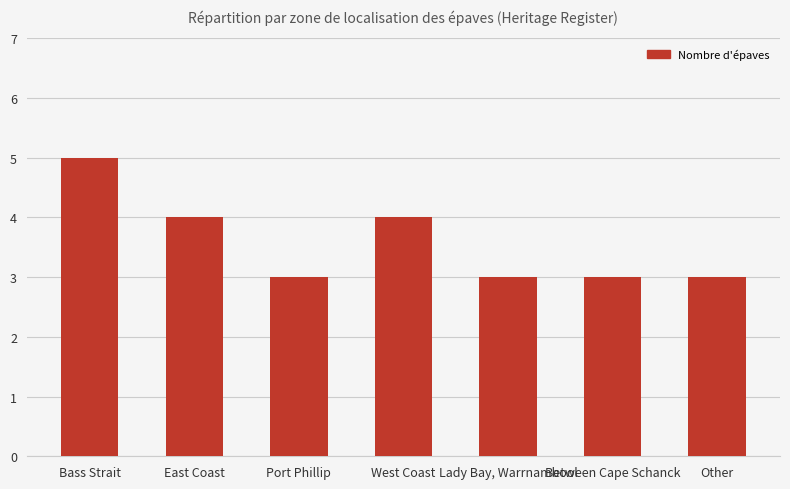

How many series are shown in this chart?

1